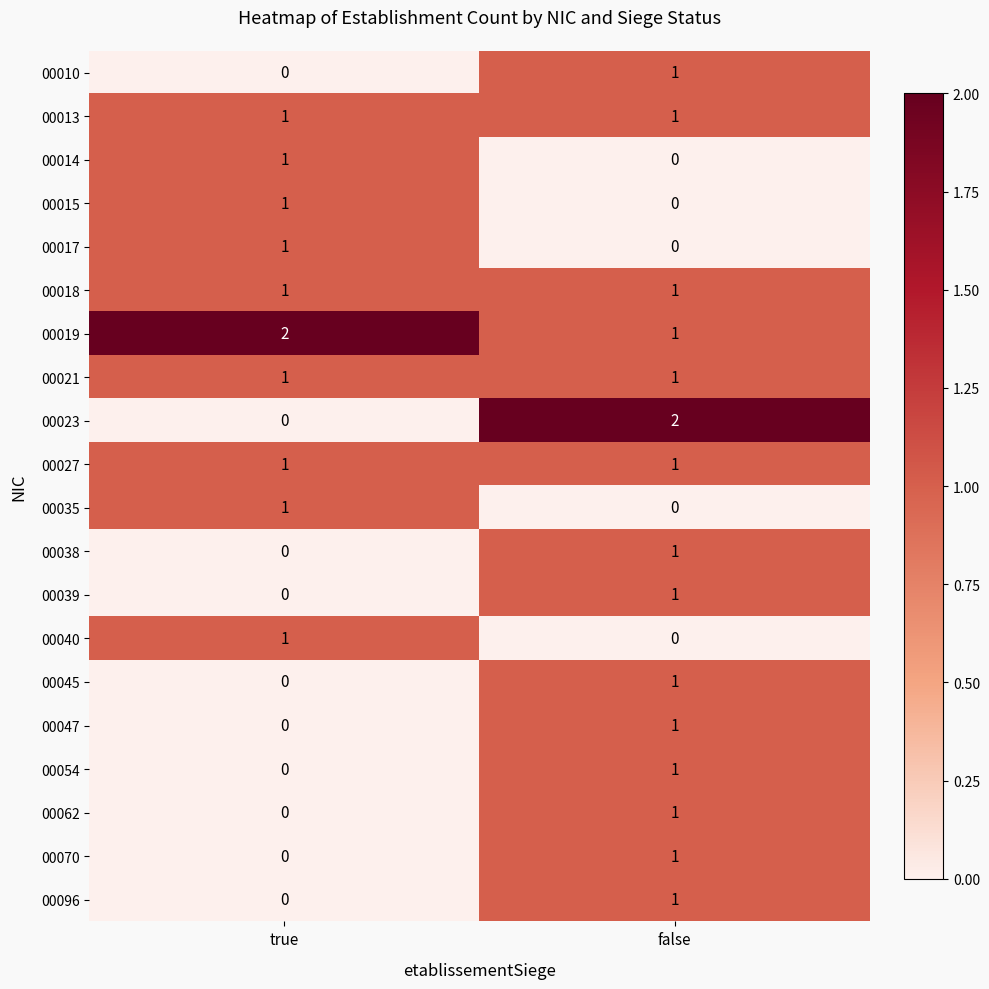

The 00035 series shows 0 at false. True or false?

True